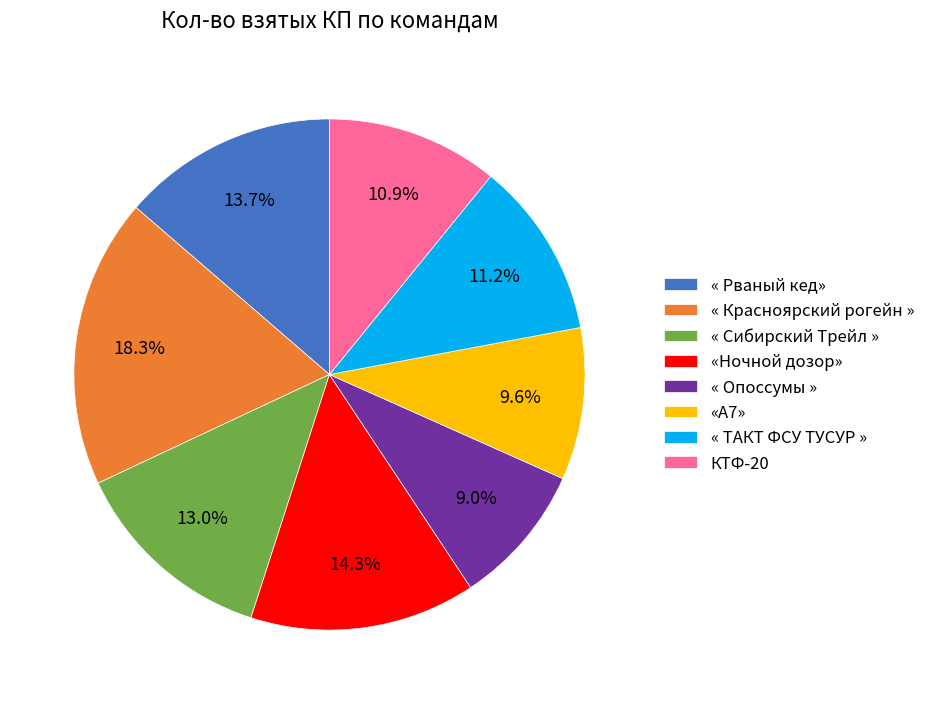

Between « Рваный кед» and «Ночной дозор», which is larger?

«Ночной дозор»